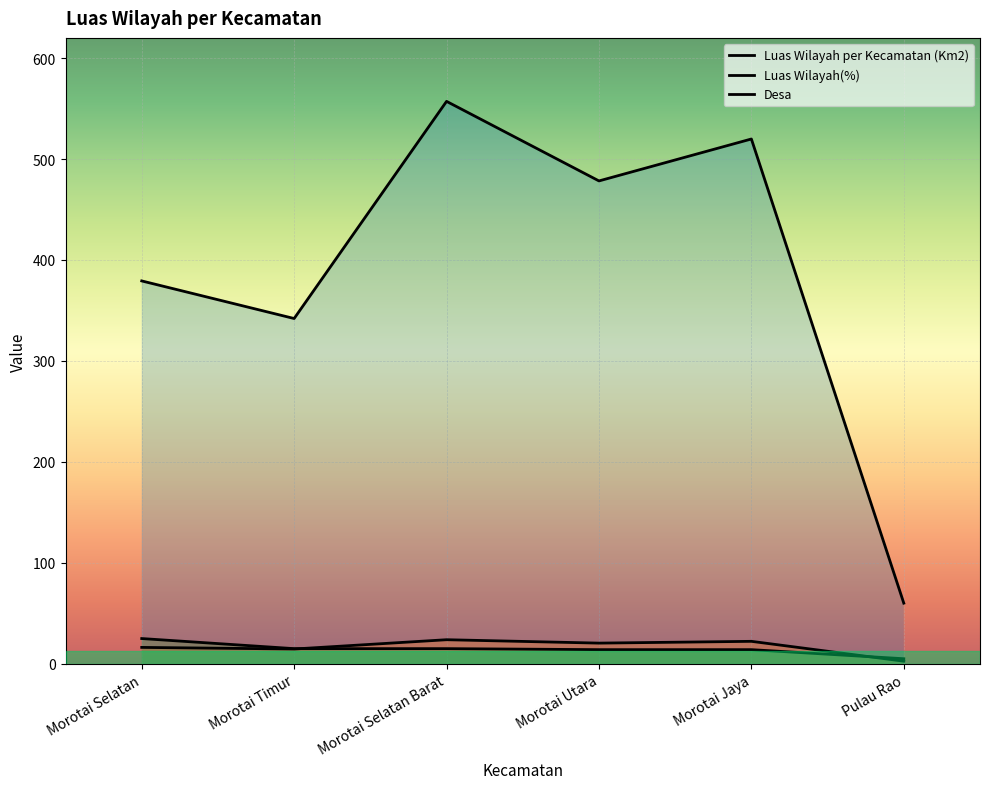

Is the value of Desa at Morotai Timur greater than the value of Luas Wilayah(%) at Morotai Selatan Barat?

No